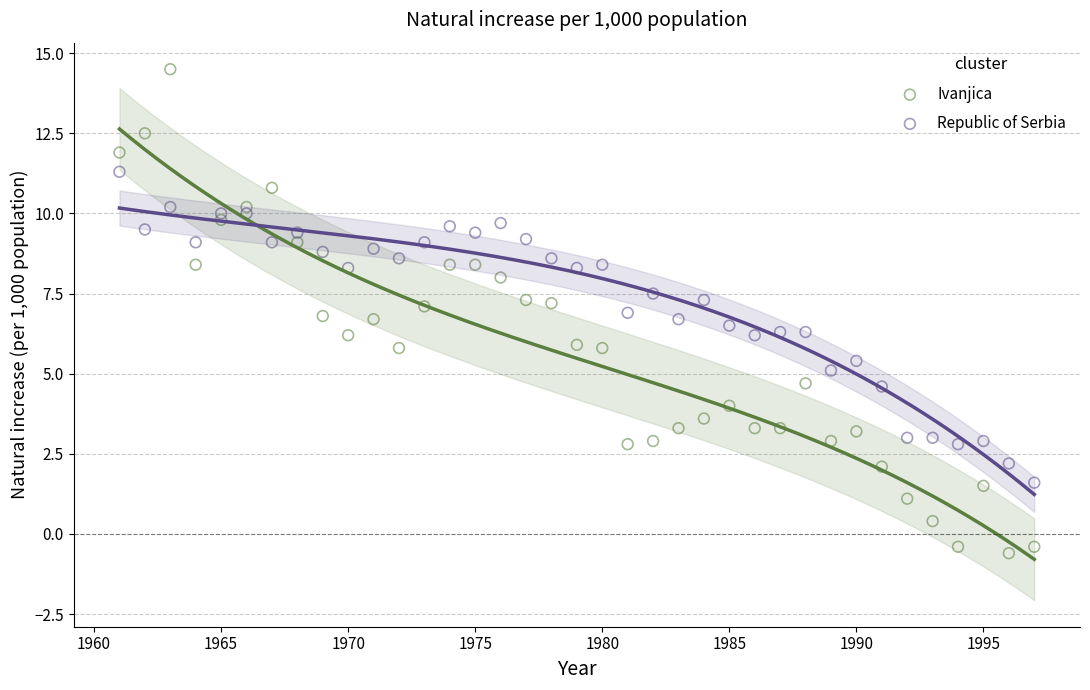

Which series contains the lowest Y value?

Ivanjica